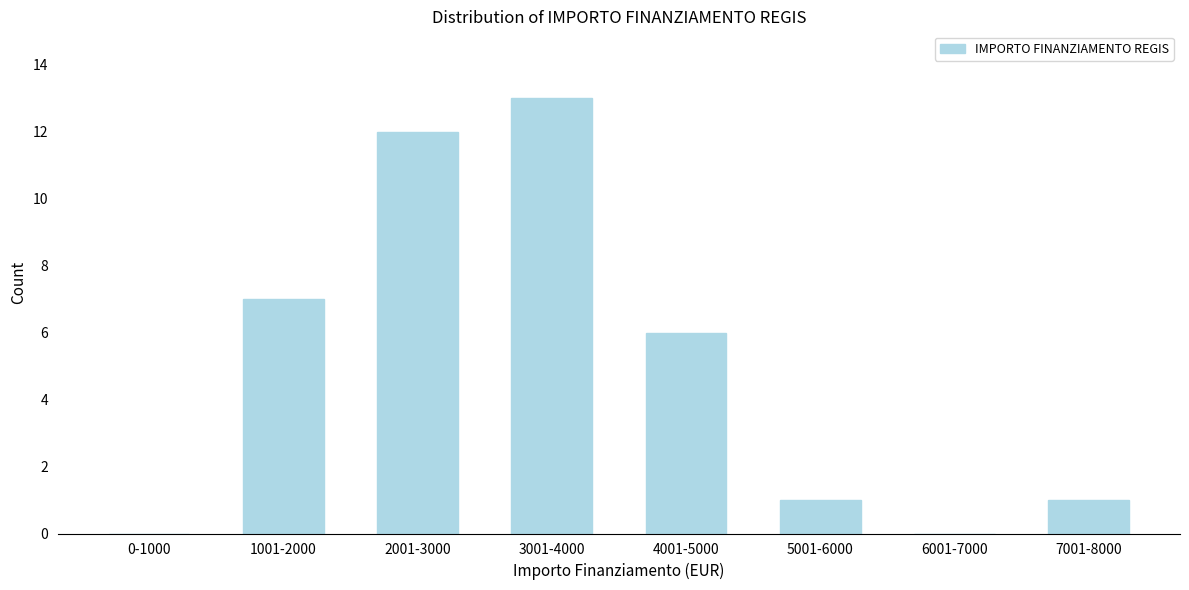

Reading left to right, list all the values displayed in this chart.

0-1000=0	1001-2000=7	2001-3000=12	3001-4000=13	4001-5000=6	5001-6000=1	6001-7000=0	7001-8000=1